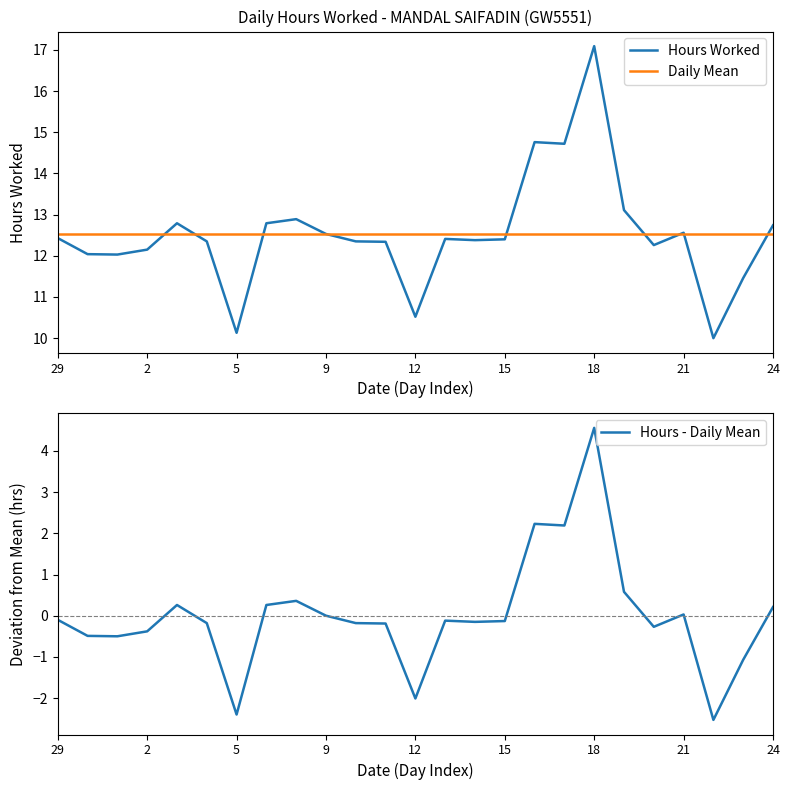

At 11, list the series in order from smallest to largest.

Hours - Daily Mean, Hours Worked, Daily Mean